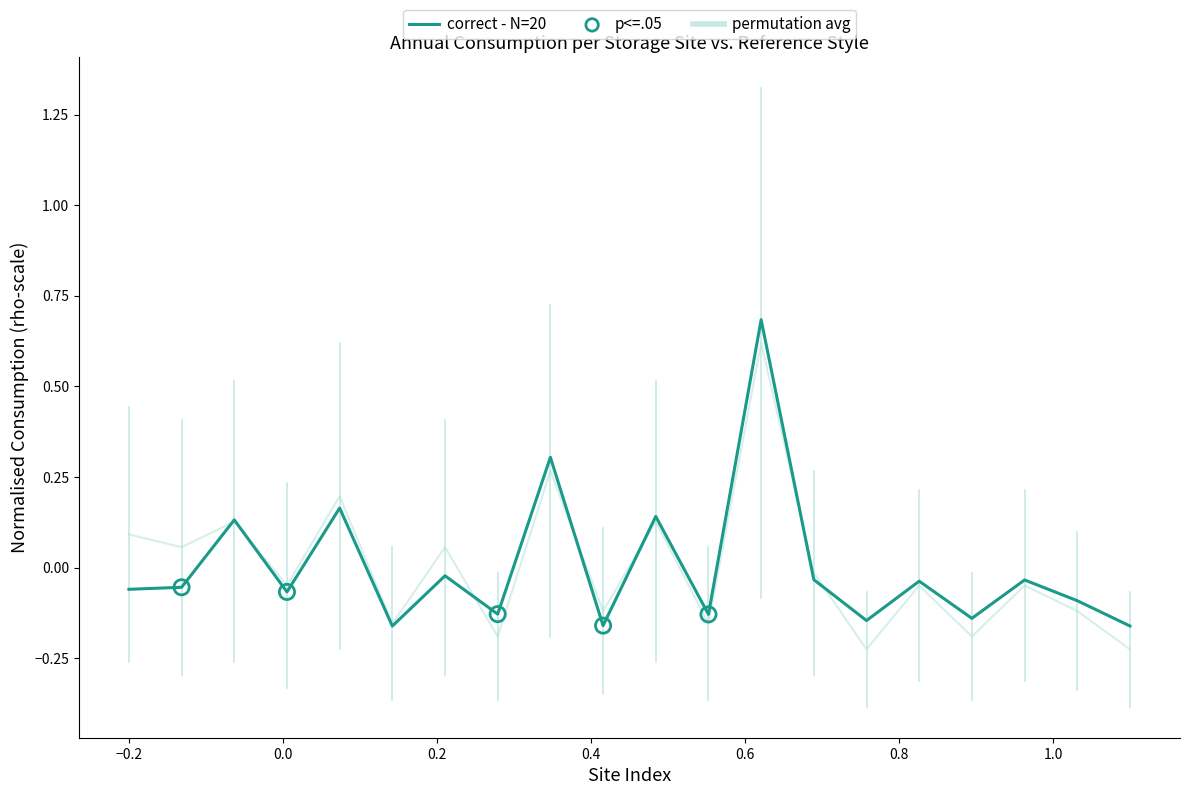

Between 15 and 12, which is larger?

12